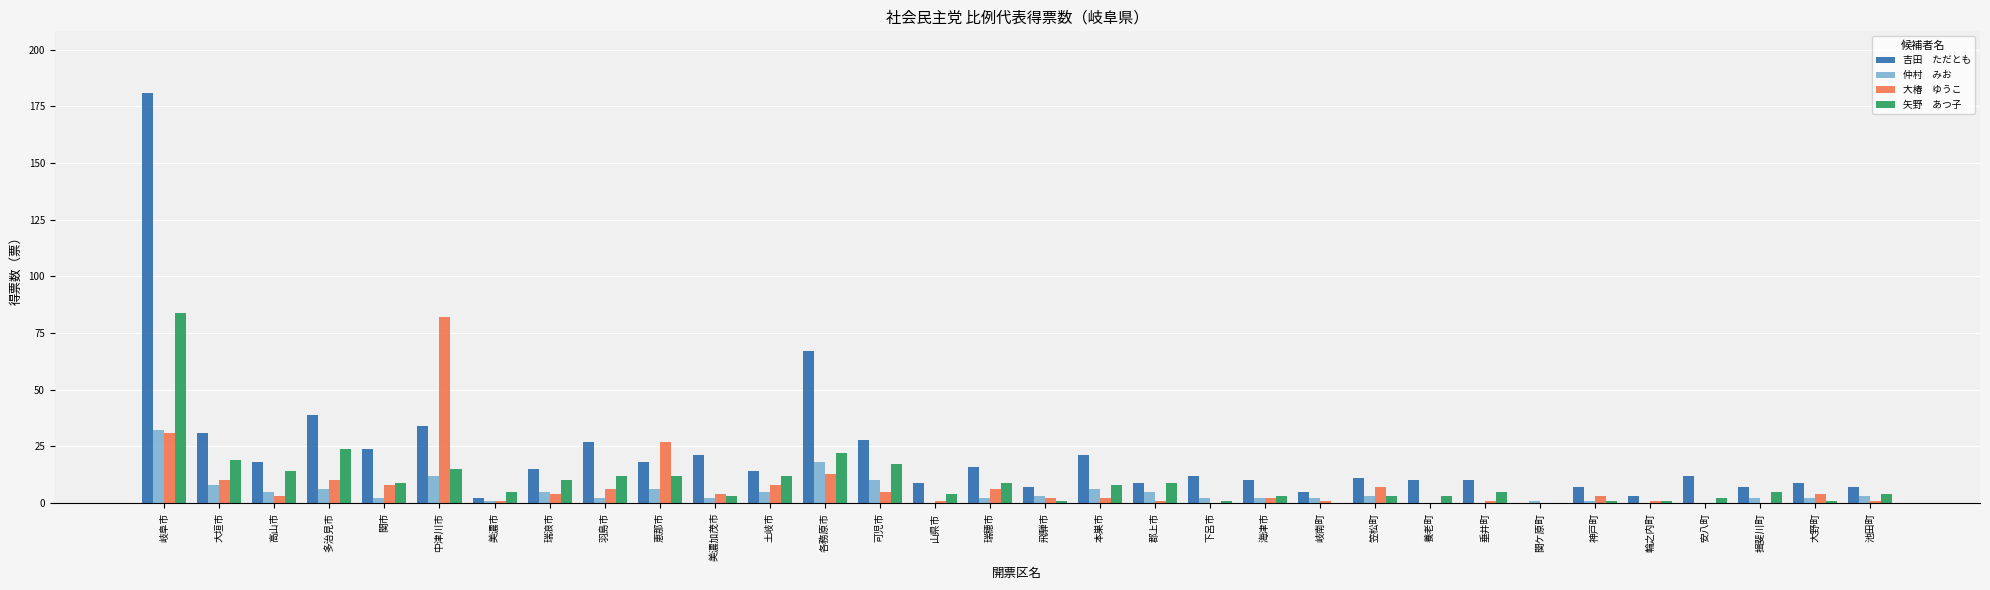

Does the chart contain stacked bars?

No